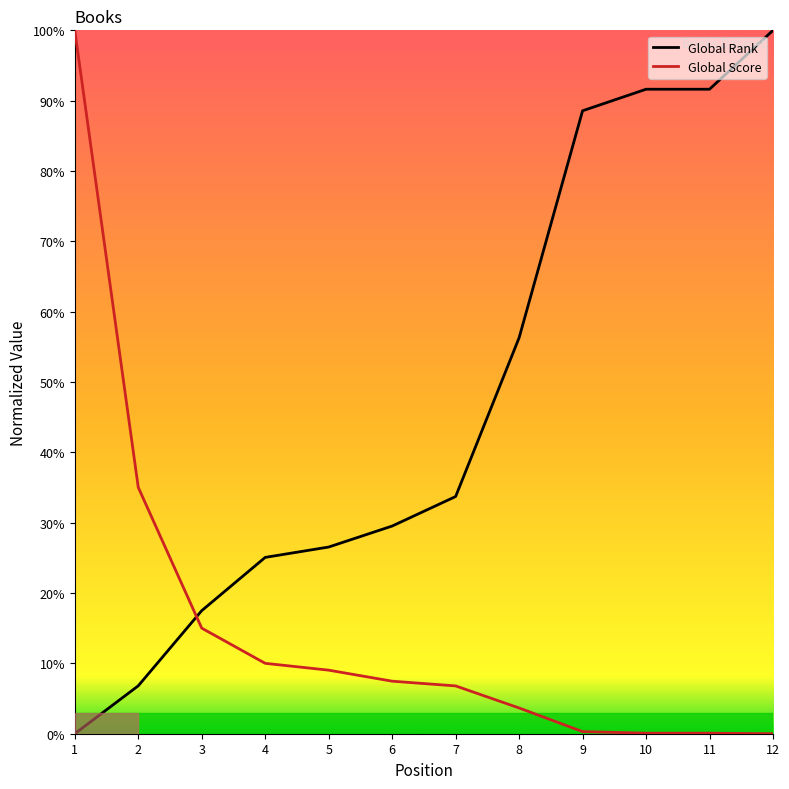

What is the difference between the maximum and minimum values in the Global Rank series?

100.0